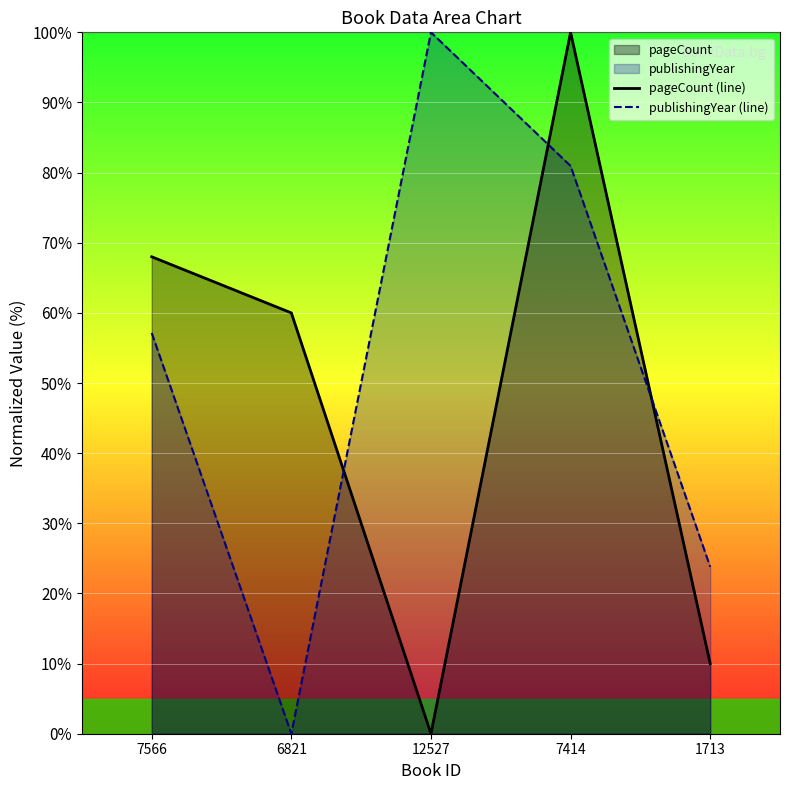

List the series in order of their peak value, lowest first.

pageCount (line), publishingYear (line)